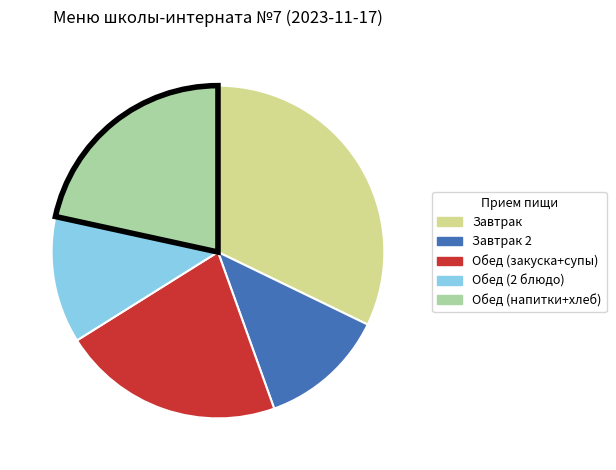

Does Завтрак represent more than half of the total?

No